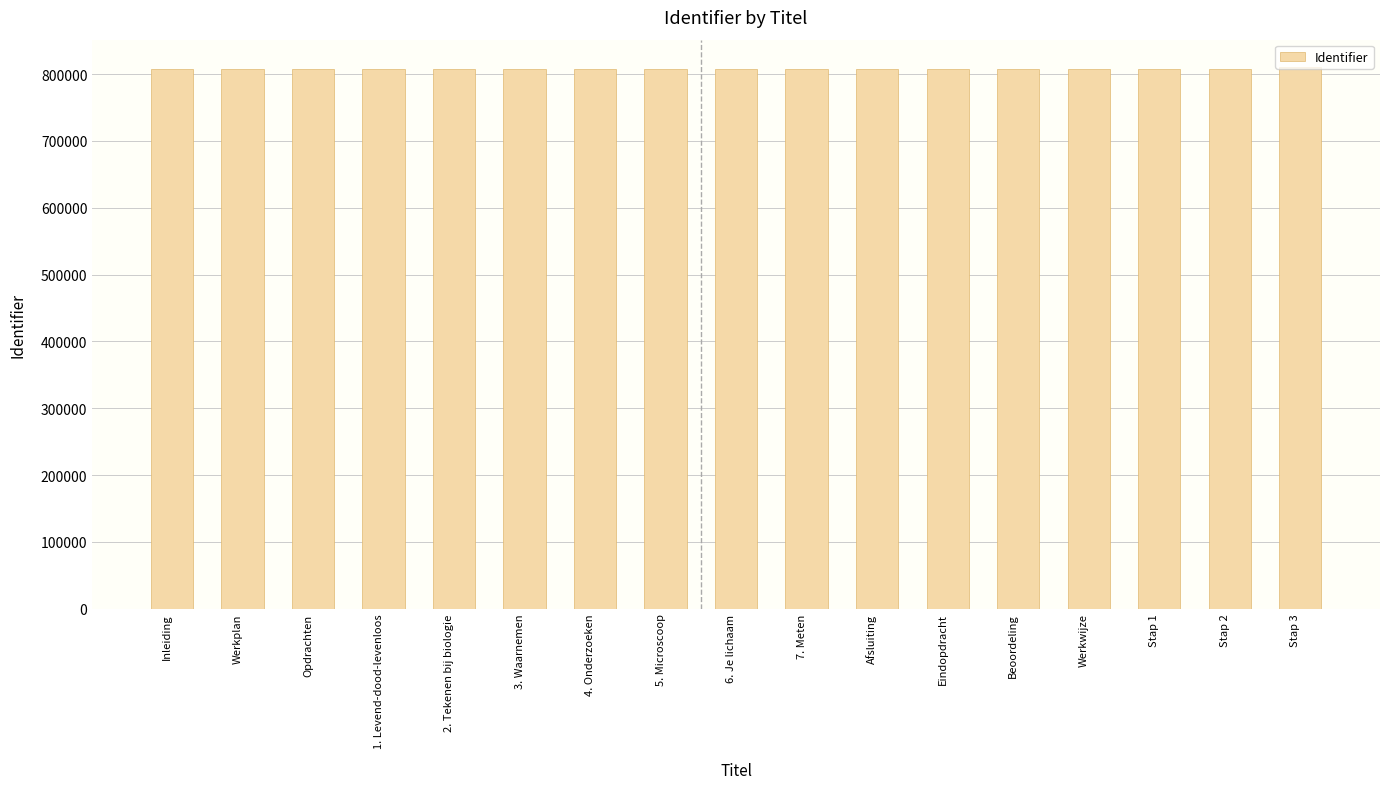

What is the average value?

807582